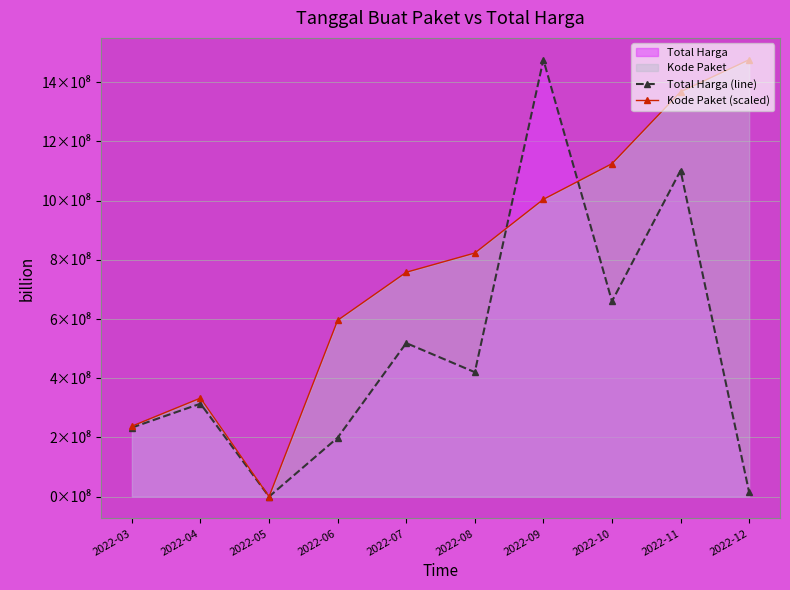

Does the chart have visible grid lines?

Yes